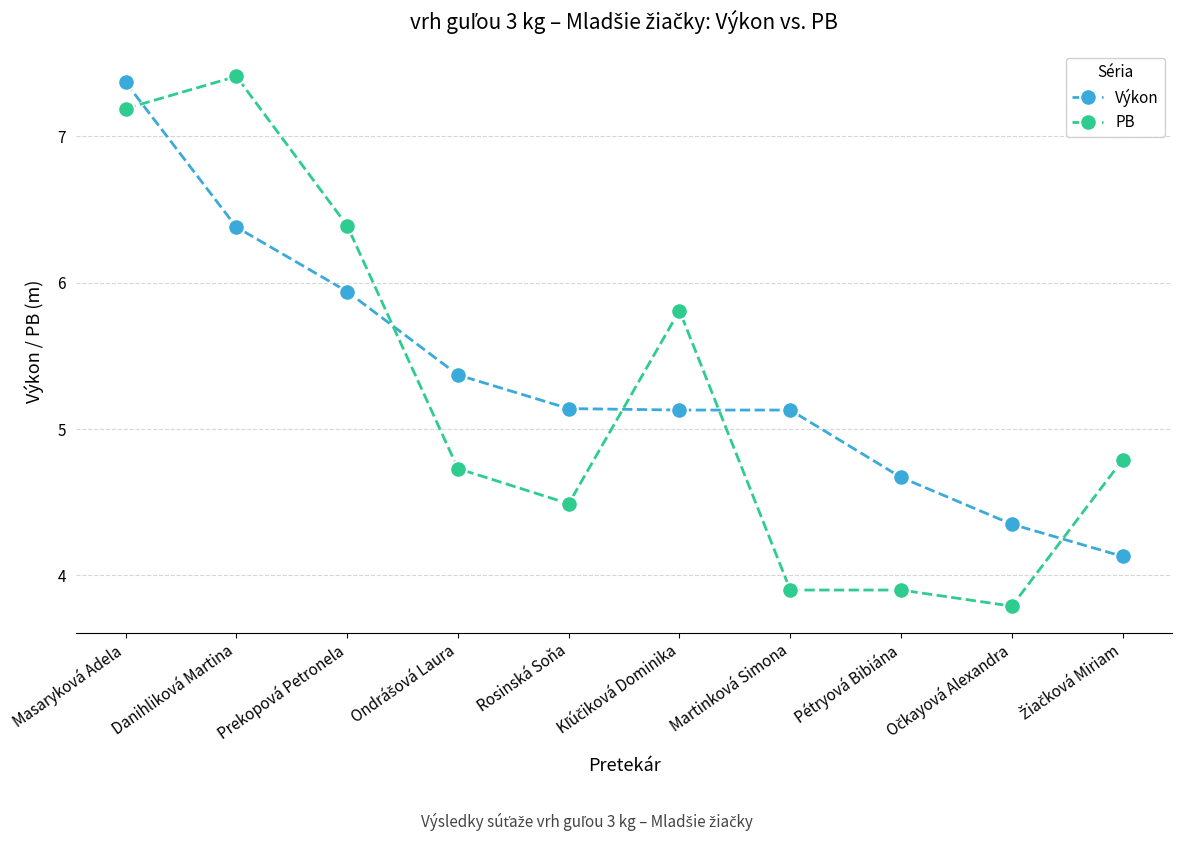

What position from the right is Prekopová Petronela?

8